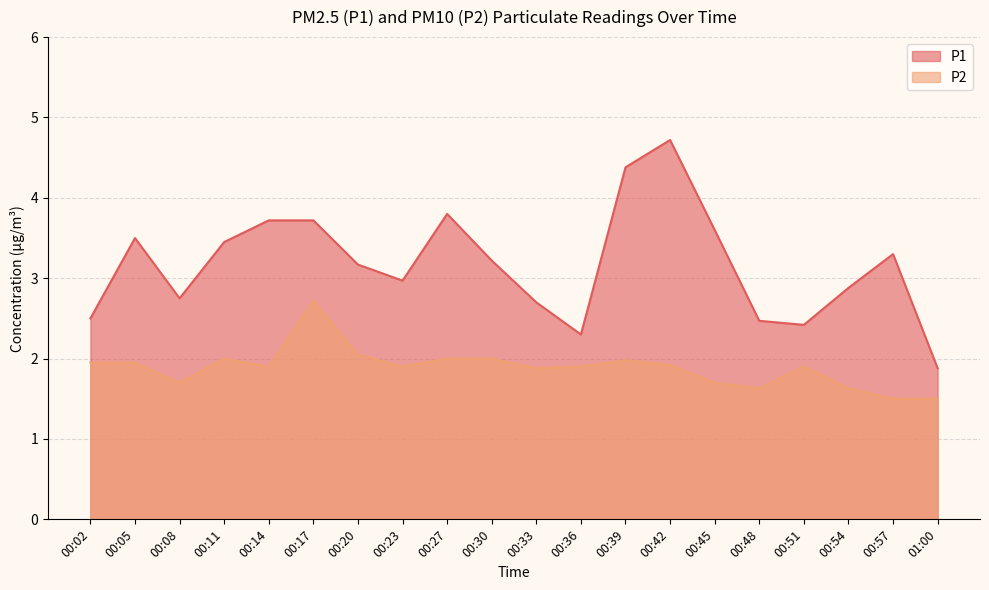

List the series in order of their overall mean, highest first.

P1, P2